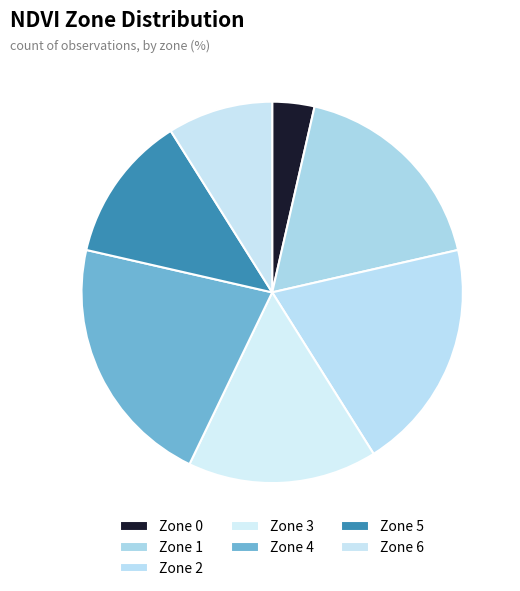

Does Zone 2 account for over 50% of the chart?

No